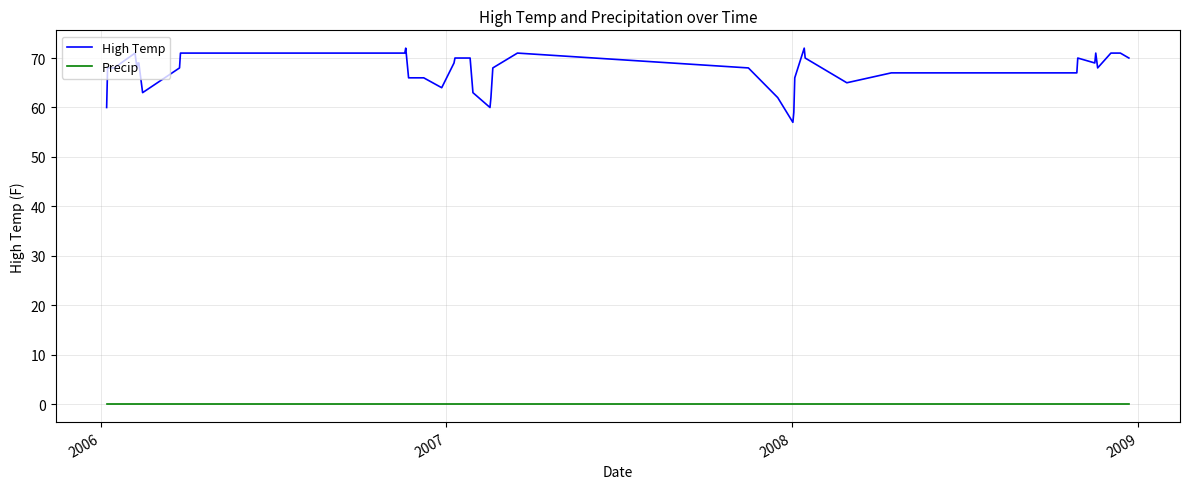

Which series has the largest range (max minus min)?

High Temp